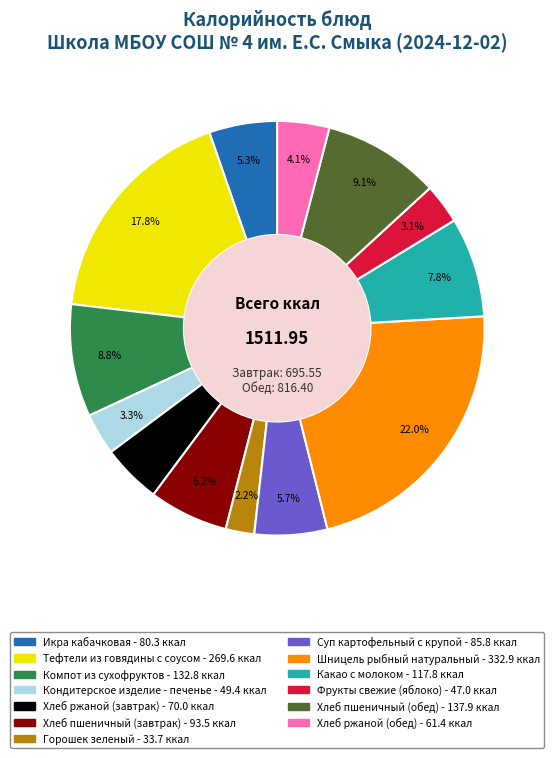

What is the ratio of the value at Горошек зеленый to the value at Кондитерское изделие - печенье?

0.7